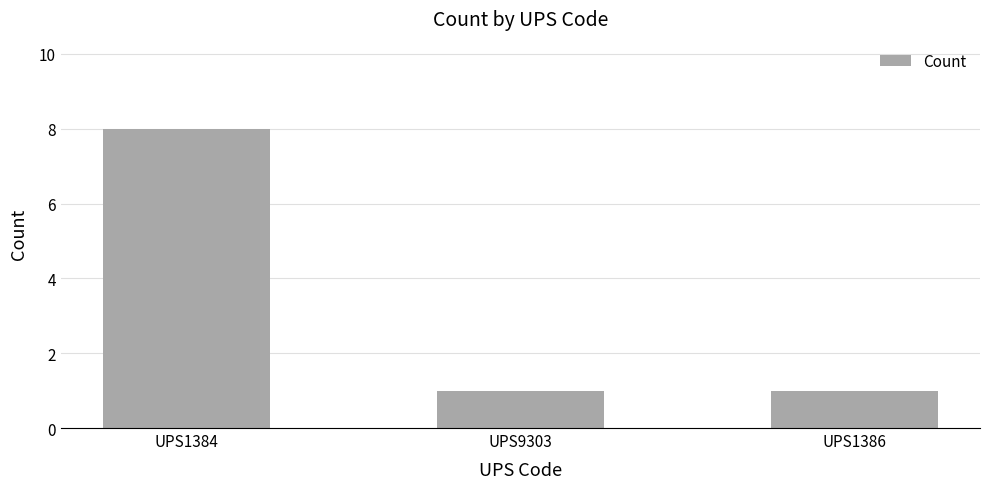

What is the value of the 1st bar from the left?

8